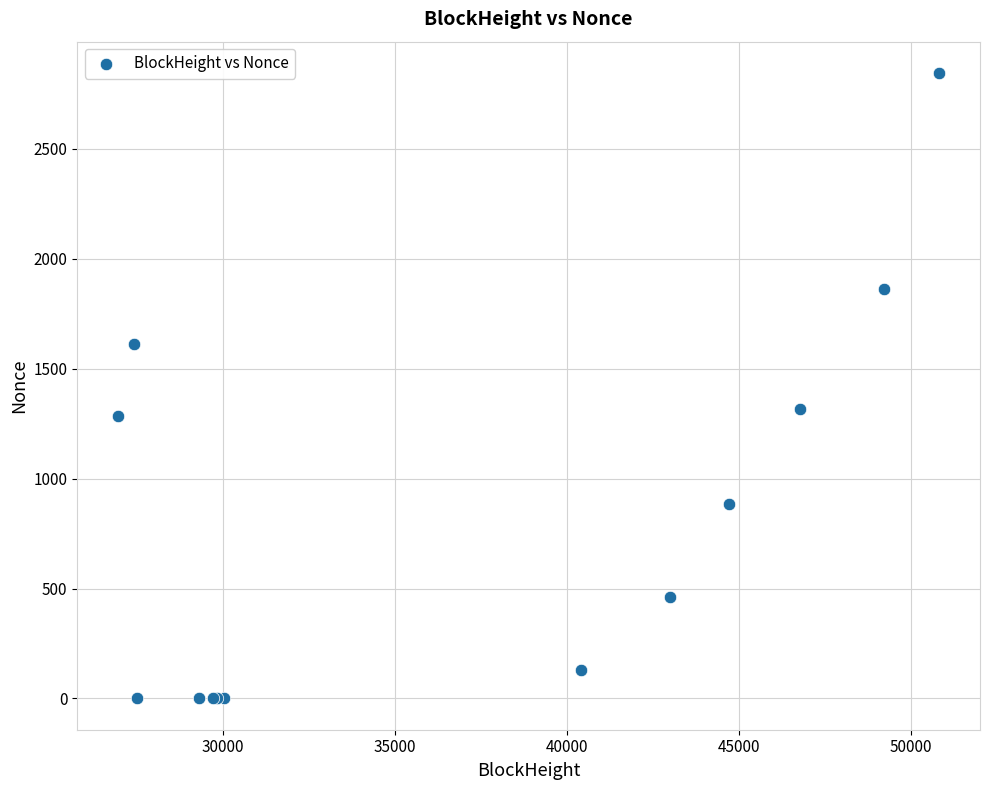

What Y value in the scatter plot is closest to 1423?

1319